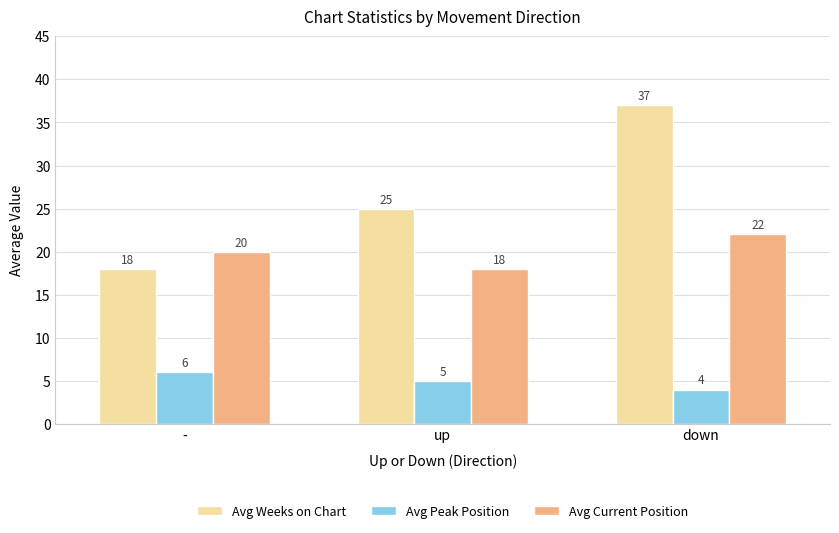

What is the difference between the Avg Peak Position values at up and -?

1